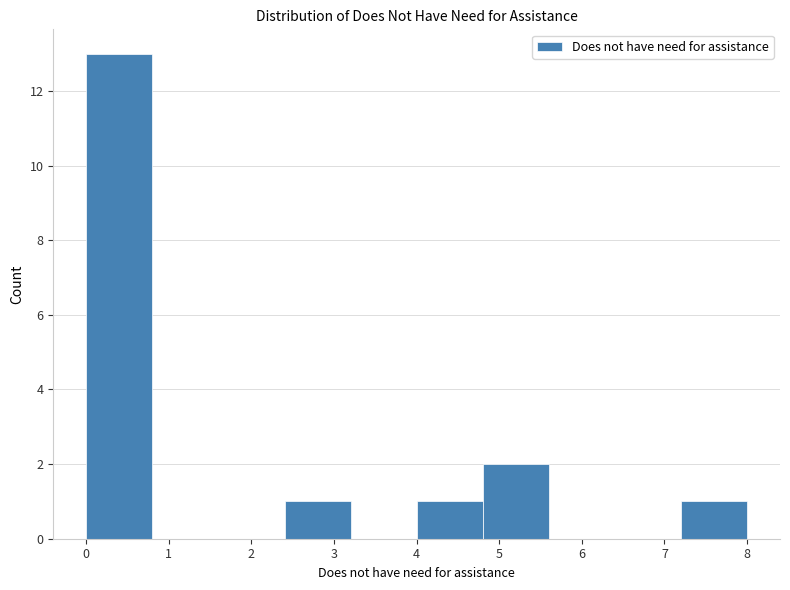

Reading left to right, list every bar in this chart as the range it spans on the x-axis followed by its height. The values are not printed on the chart, so give them approximately, as read against the axis.

0.0 to 0.8: 13
0.8 to 1.6: 0
1.6 to 2.4: 0
2.4 to 3.2: 1
3.2 to 4.0: 0
4.0 to 4.8: 1
4.8 to 5.6: 2
5.6 to 6.4: 0
6.4 to 7.2: 0
7.2 to 8.0: 1